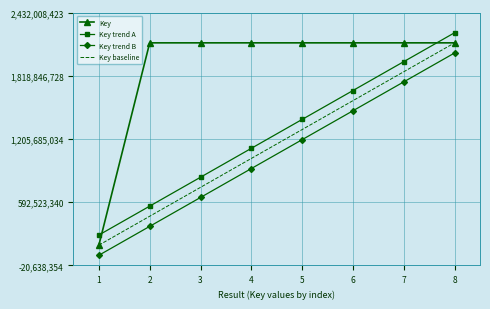

Which series has the largest total across all categories?

Key